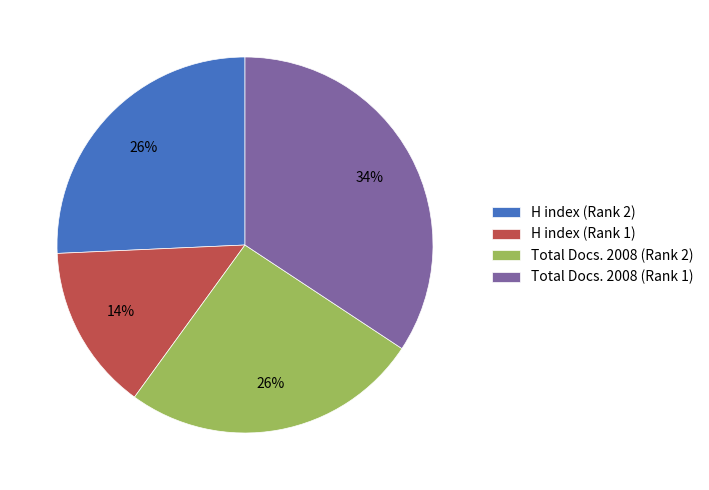

The H index (Rank 1) slice represents 4% of the pie. True or false?

False